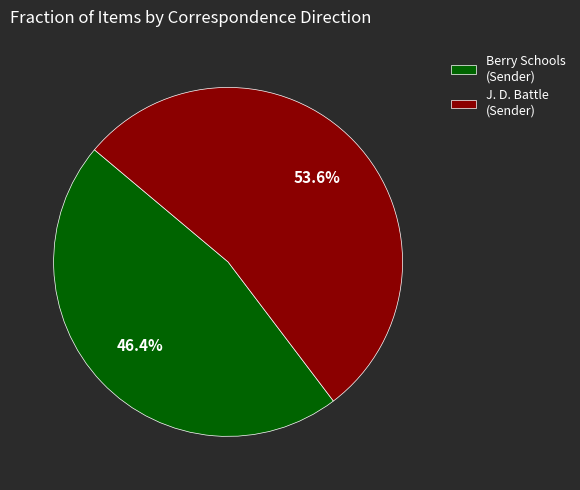

Is there a majority slice in this chart?

Yes